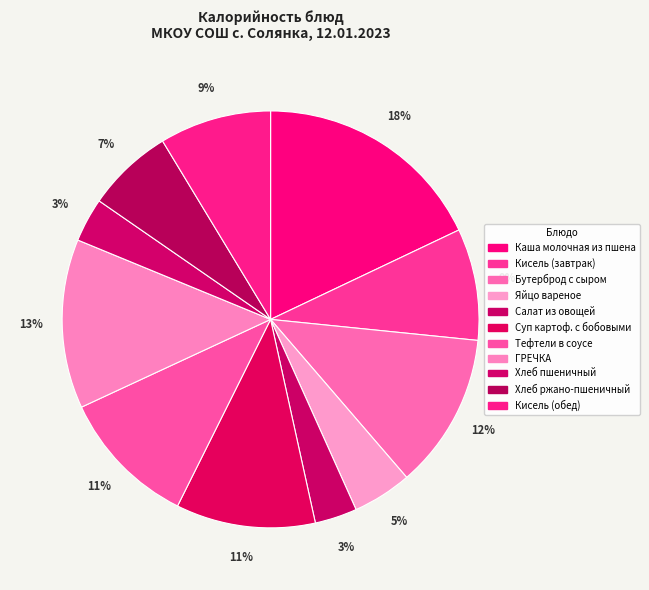

Count the number of slices in the pie.

11